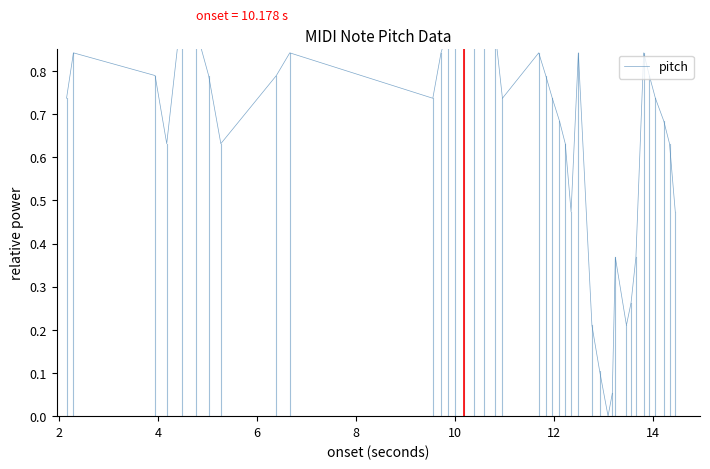

What is the difference between the maximum and minimum values?

1.0